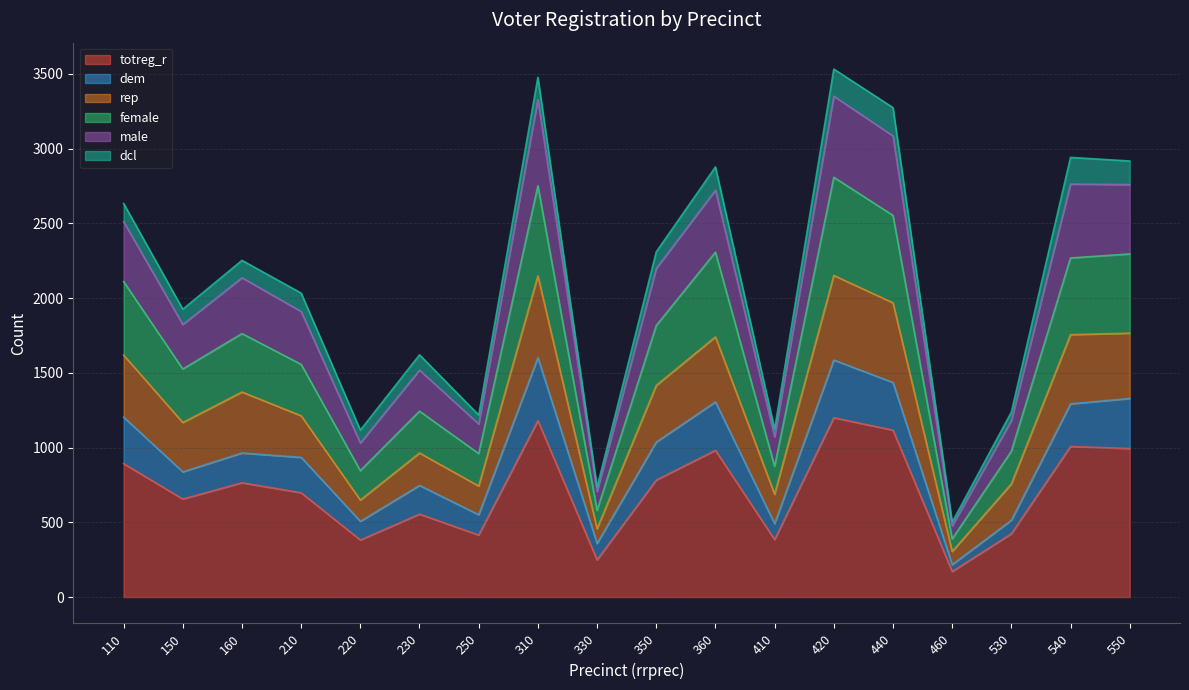

At which label does totreg_r reach its minimum?

460